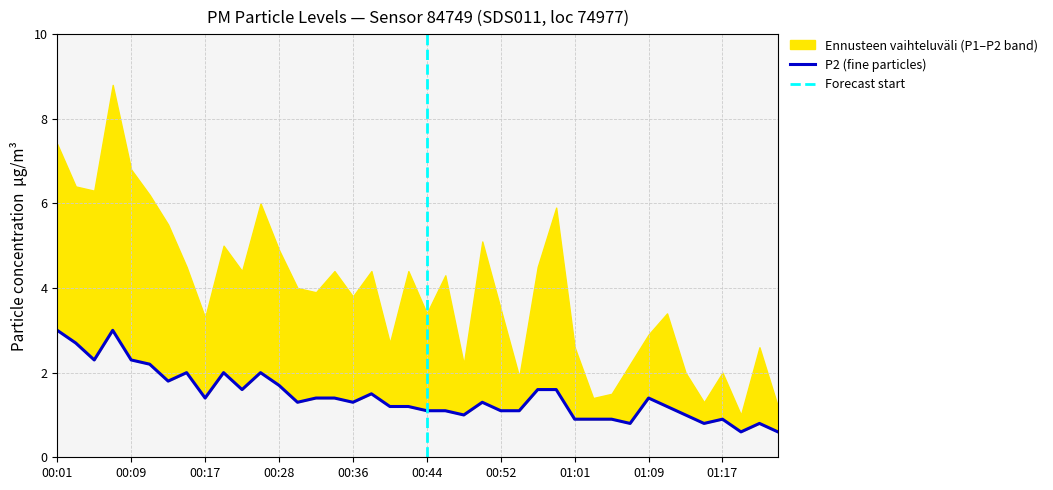

List the labels in order of value, largest first.

00:01, 00:07, 00:03, 00:05, 00:09, 00:11, 00:15, 00:19, 00:26, 00:13, 00:28, 00:24, 00:57, 00:59, 00:38, 00:17, 00:32, 00:34, 01:09, 00:30, 00:36, 00:50, 00:40, 00:42, 01:11, 00:44, 00:46, 00:52, 00:54, 00:48, 01:13, 01:01, 01:03, 01:05, 01:17, 01:07, 01:15, 01:21, 01:19, 01:23